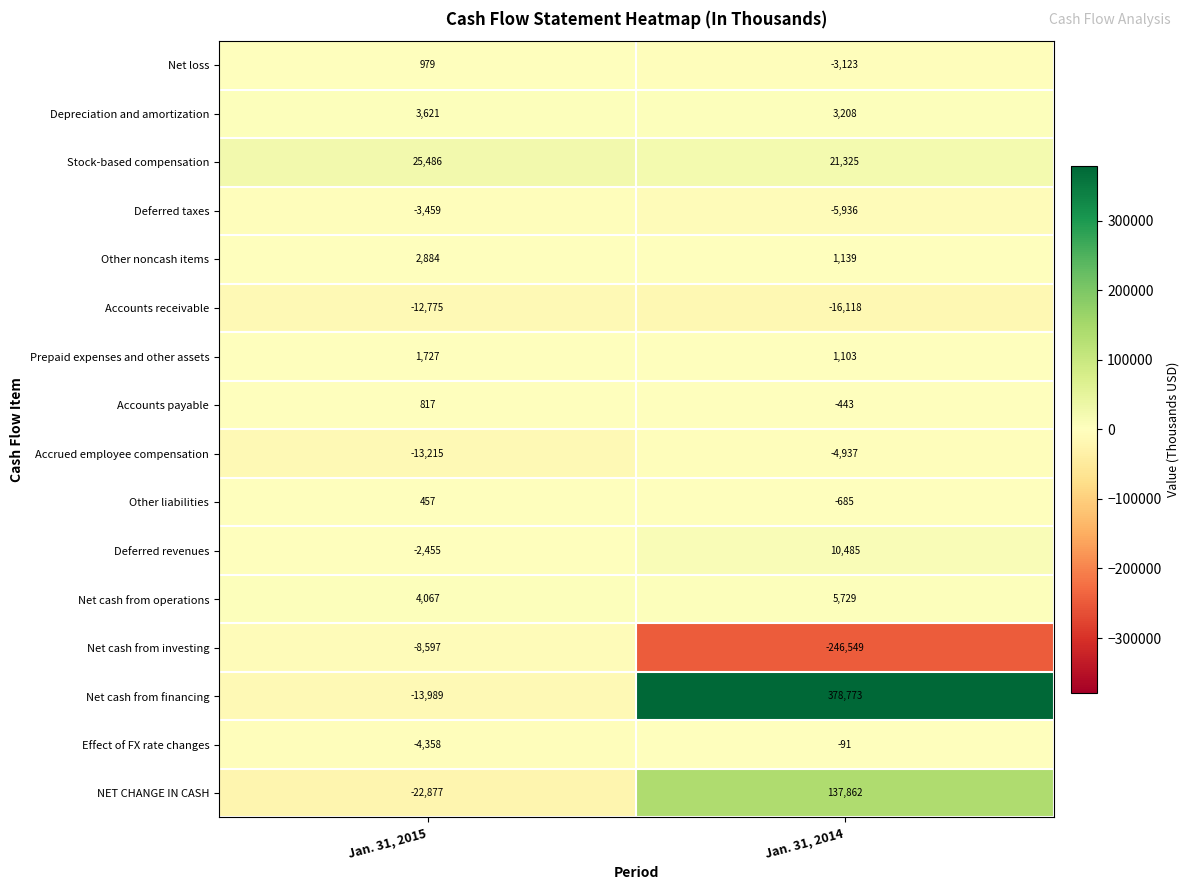

What value does the Net loss series have at Jan. 31, 2014, to the nearest 10?

-3120